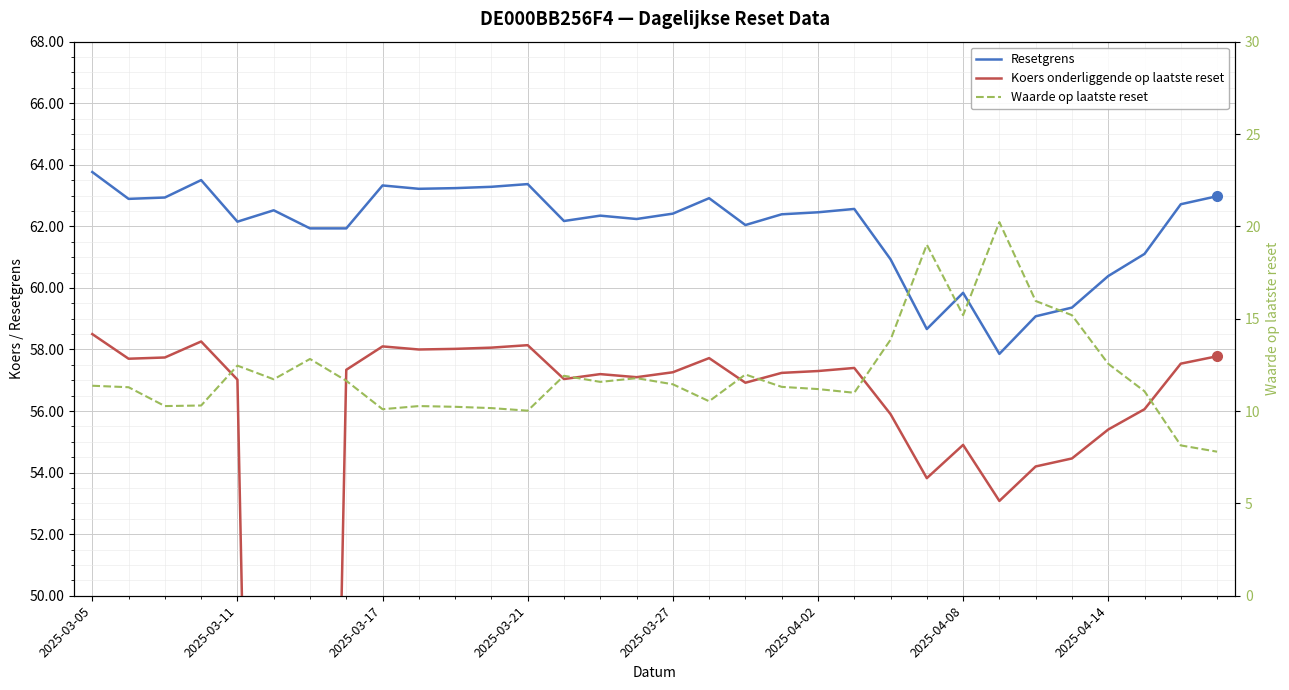

Is this an area chart (filled region under the line)?

No